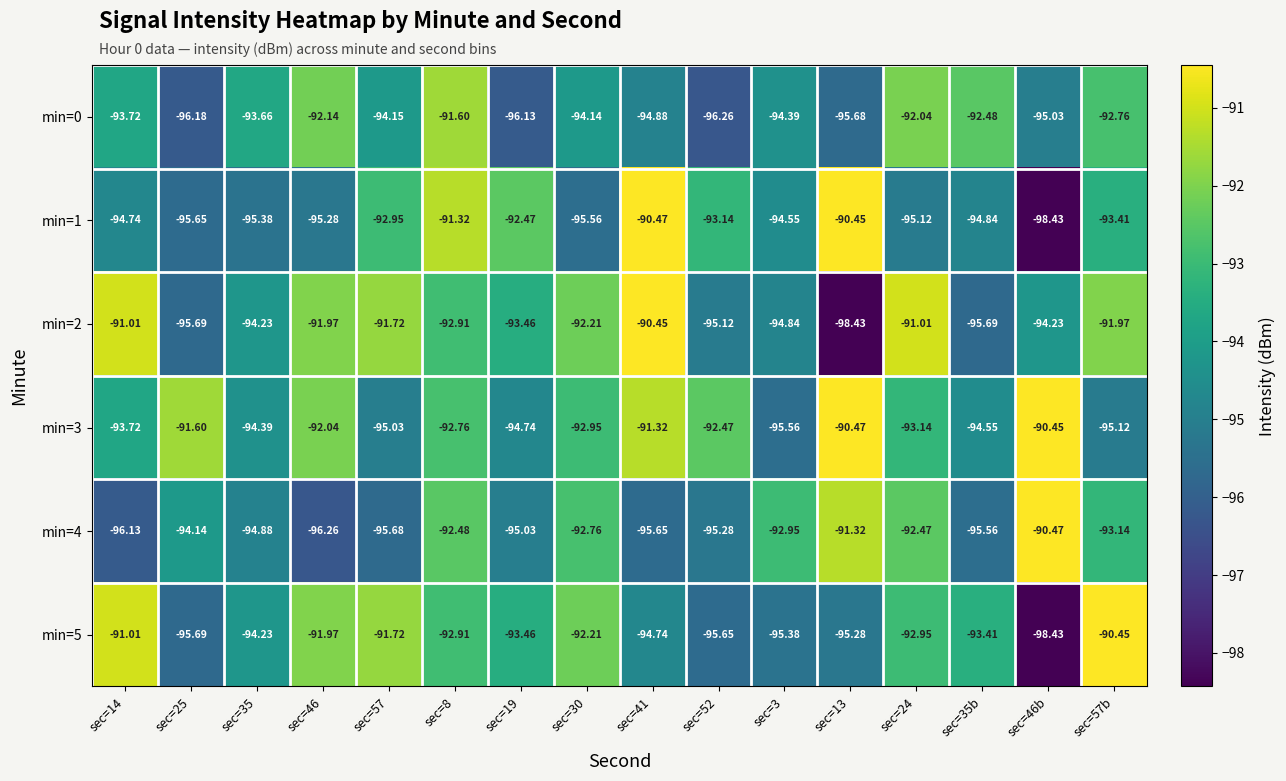

Is the value of min=4 at sec=19 greater than the value of min=2 at sec=46?

No